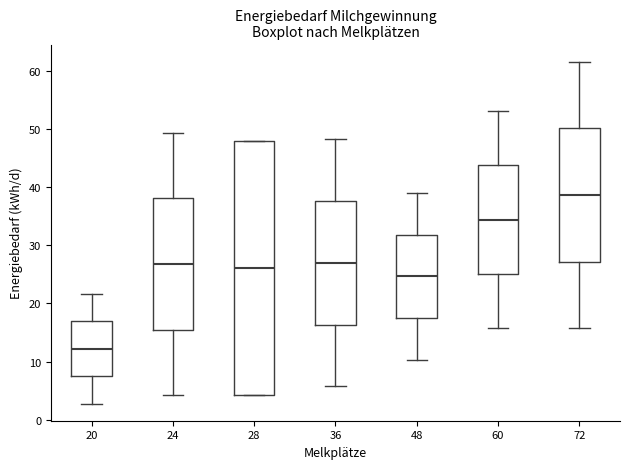

Reading left to right, read every box against the y-axis: the position of its median line, the range the box covers, and the ends of its whiskers. The values are not printed on the chart, so give them approximately, as read against the axis.

20: median 12, box 8 to 17, whiskers 3 to 22
24: median 27, box 15 to 38, whiskers 4 to 49
28: median 26, box 4 to 48, whiskers 4 to 48
36: median 27, box 16 to 38, whiskers 6 to 48
48: median 25, box 17 to 32, whiskers 10 to 39
60: median 34, box 25 to 44, whiskers 16 to 53
72: median 39, box 27 to 50, whiskers 16 to 62